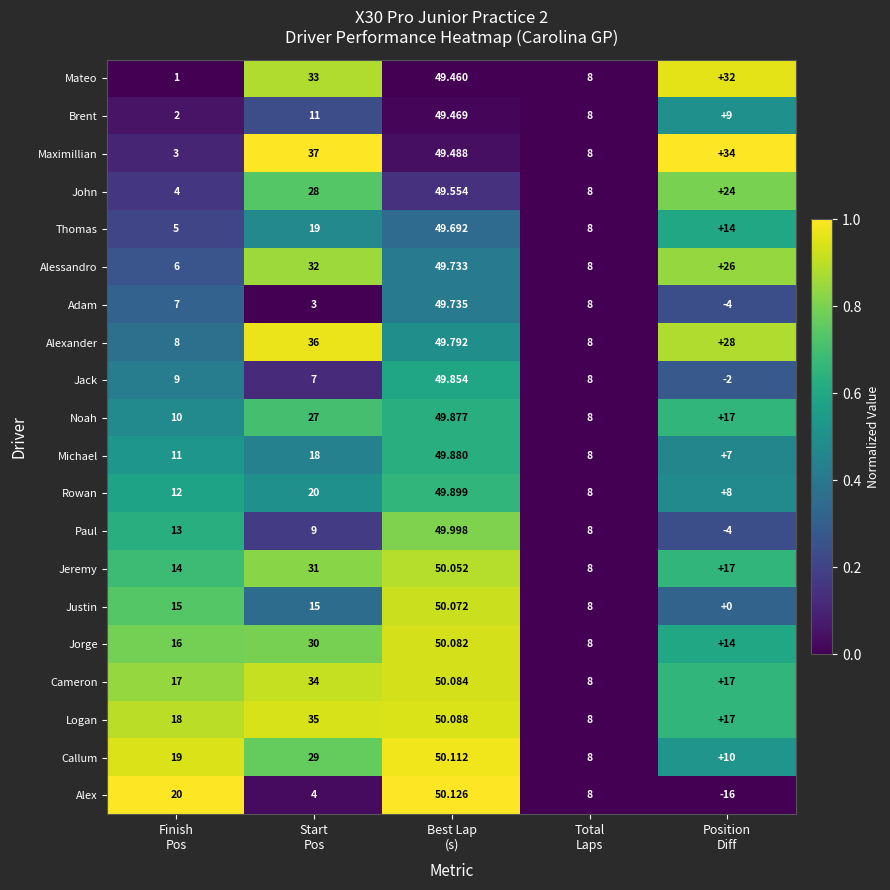

List the series in order of their peak value, lowest first.

Mateo, Brent, Maximillian, John, Thomas, Alessandro, Adam, Alexander, Jack, Noah, Michael, Rowan, Paul, Jeremy, Justin, Jorge, Cameron, Logan, Callum, Alex